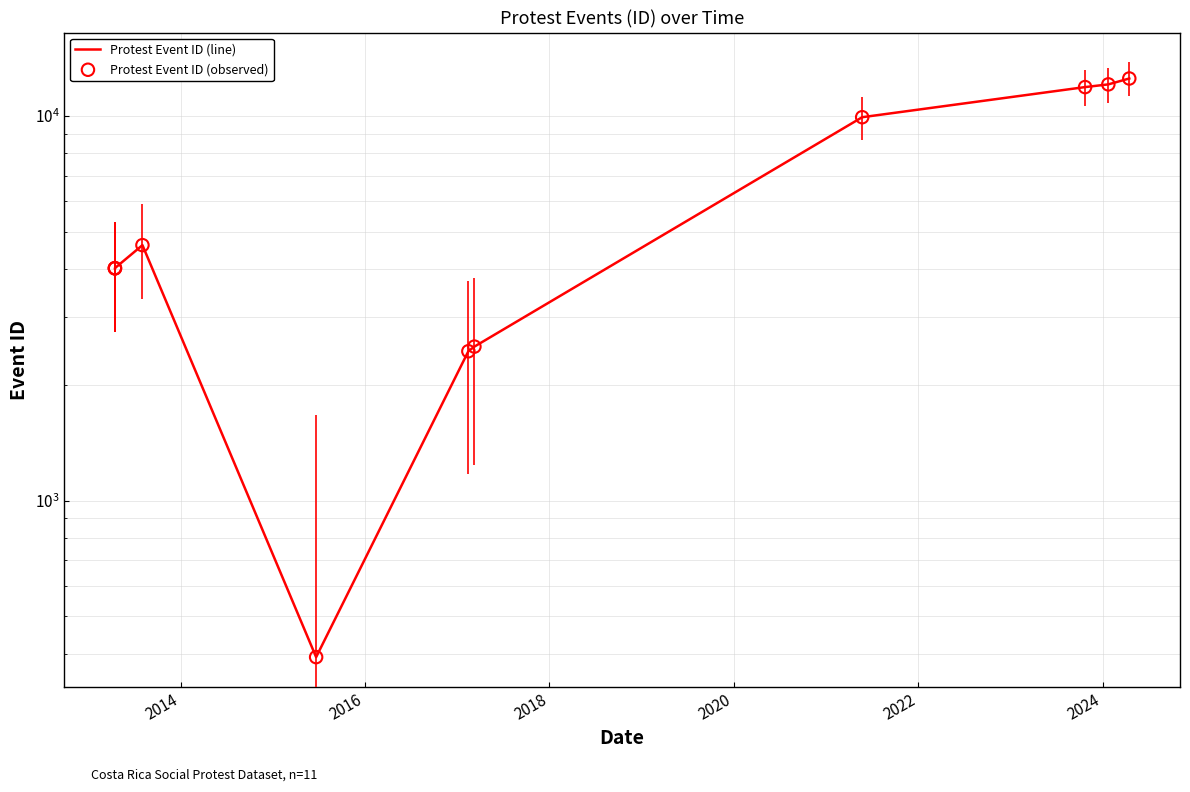

Which series has the largest Y range (max minus min)?

Protest Event ID (line)